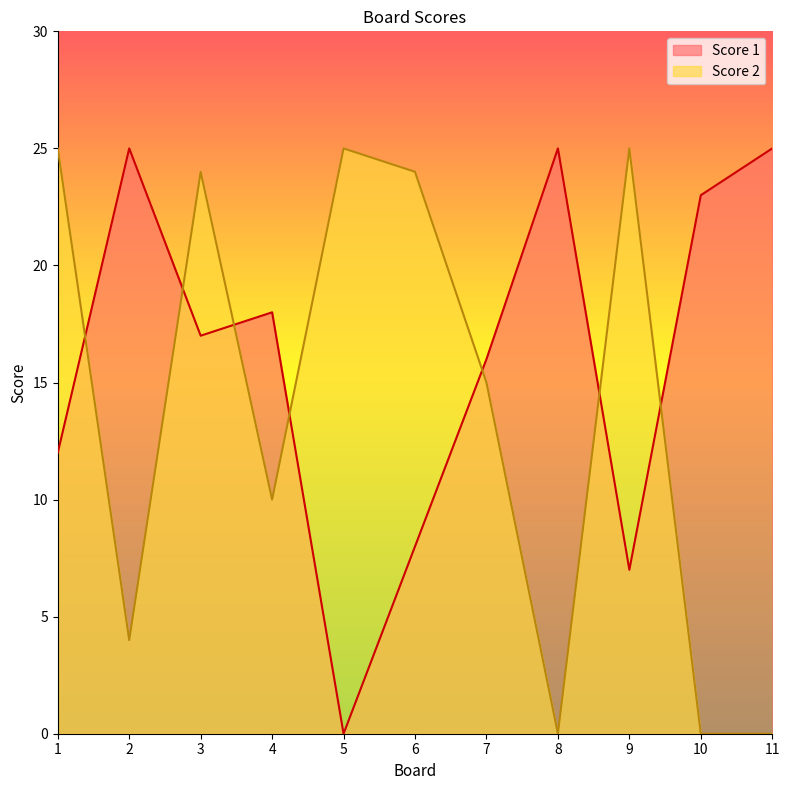

Which series has the largest range (max minus min)?

Score 1